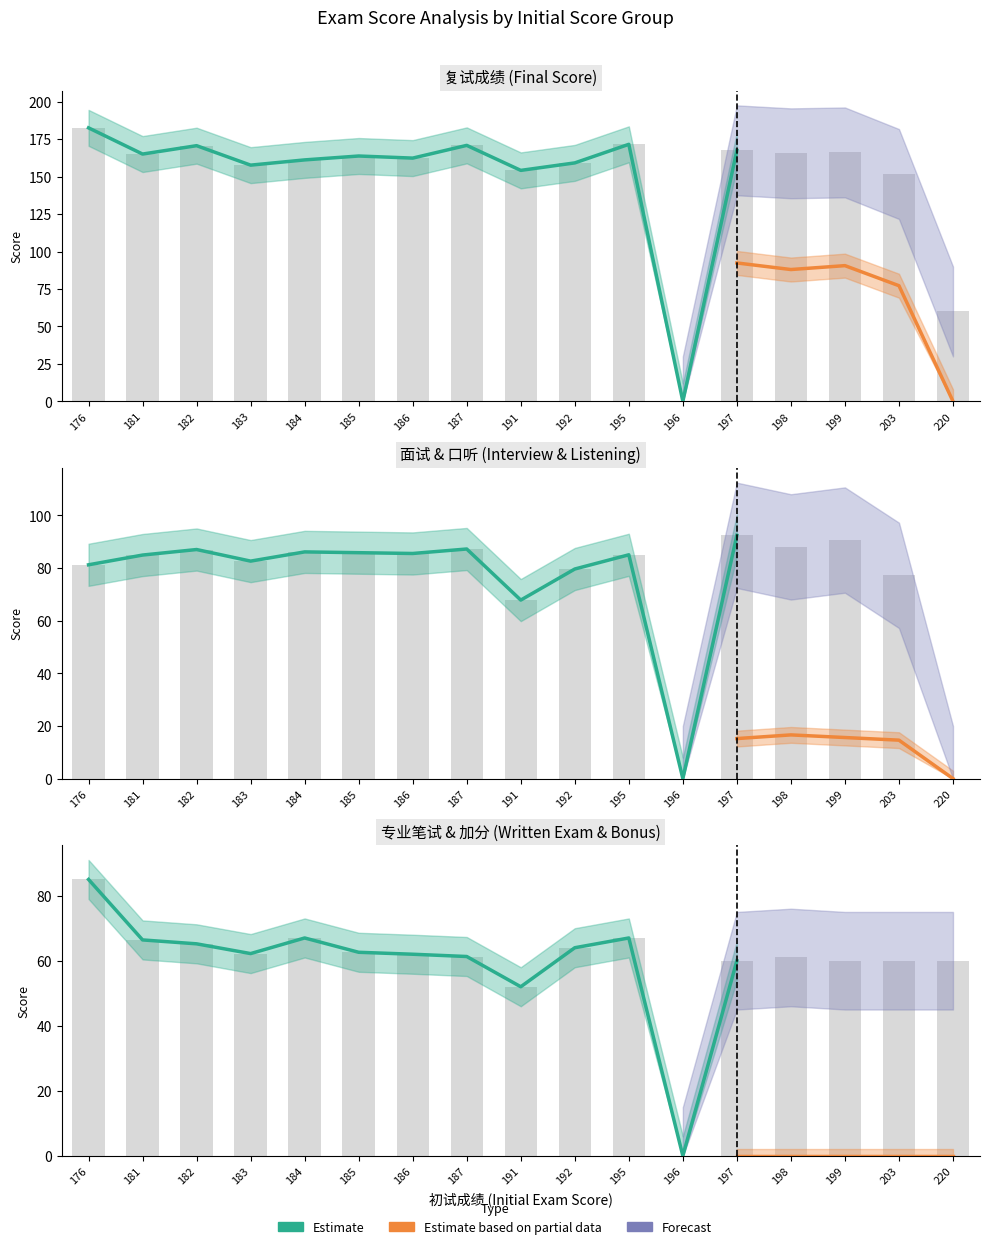

What is the value of the 面试 bar at the 13th from the left?

92.4